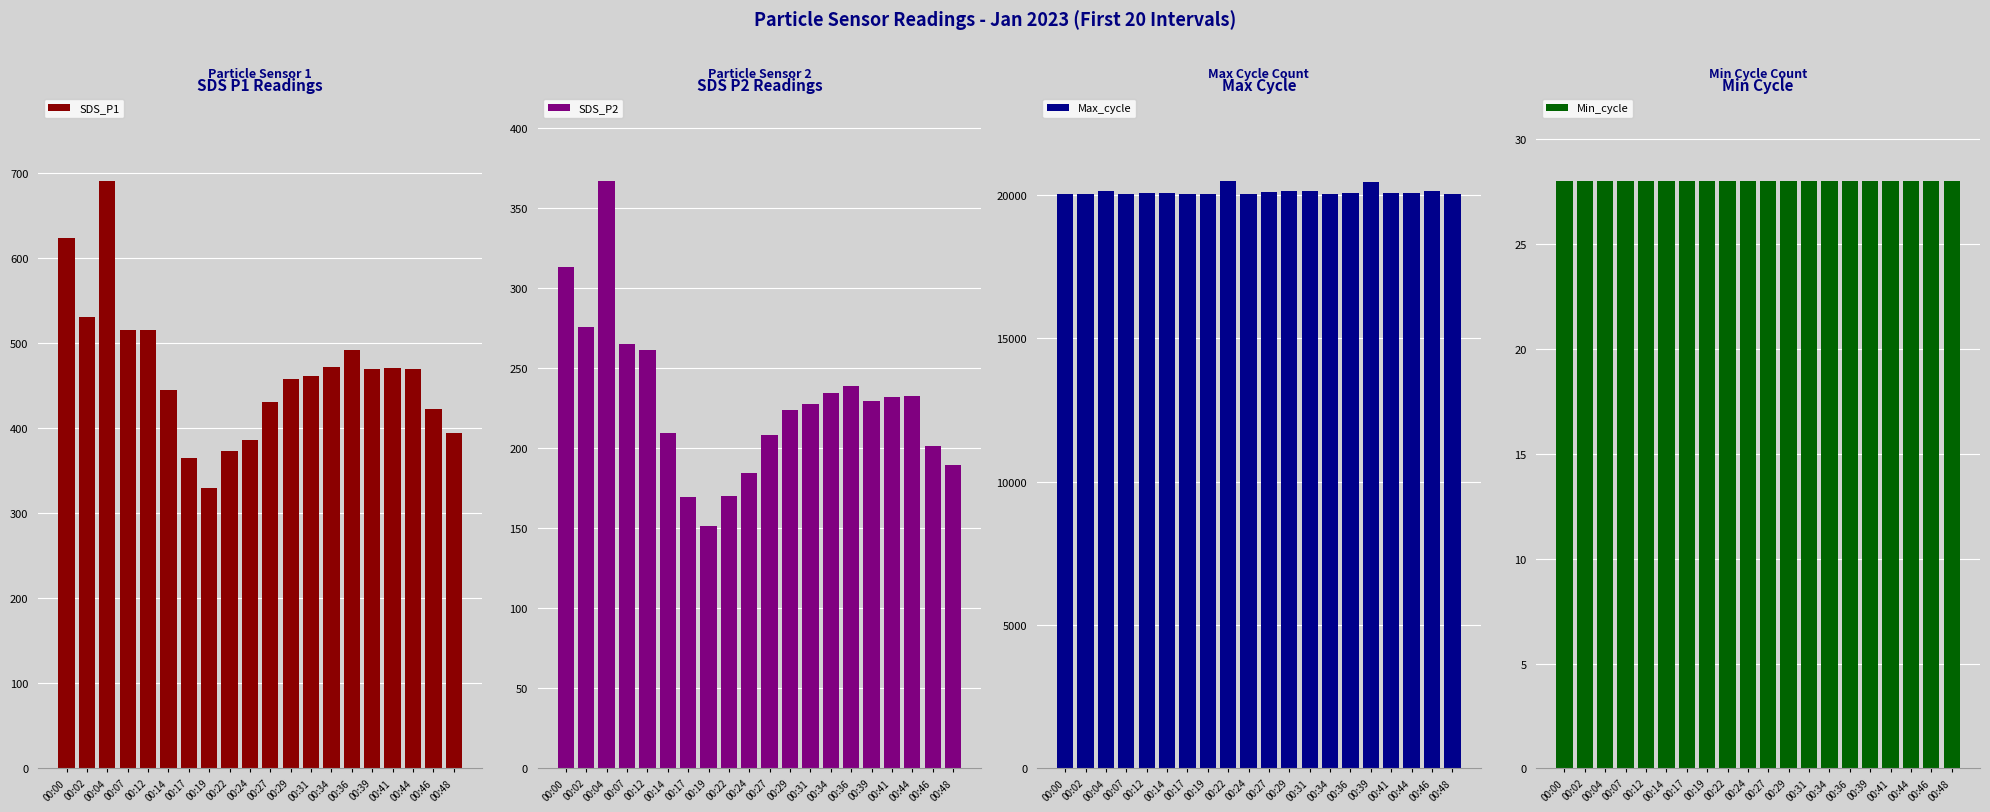

What is the approximate value of Max_cycle at 00:41?

20063